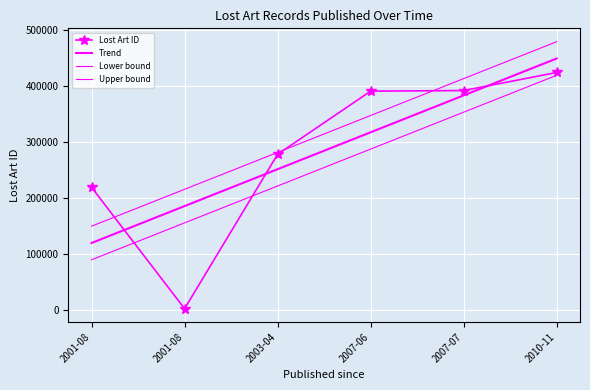

Between 2001-08 and 2007-06, which is larger?

2007-06